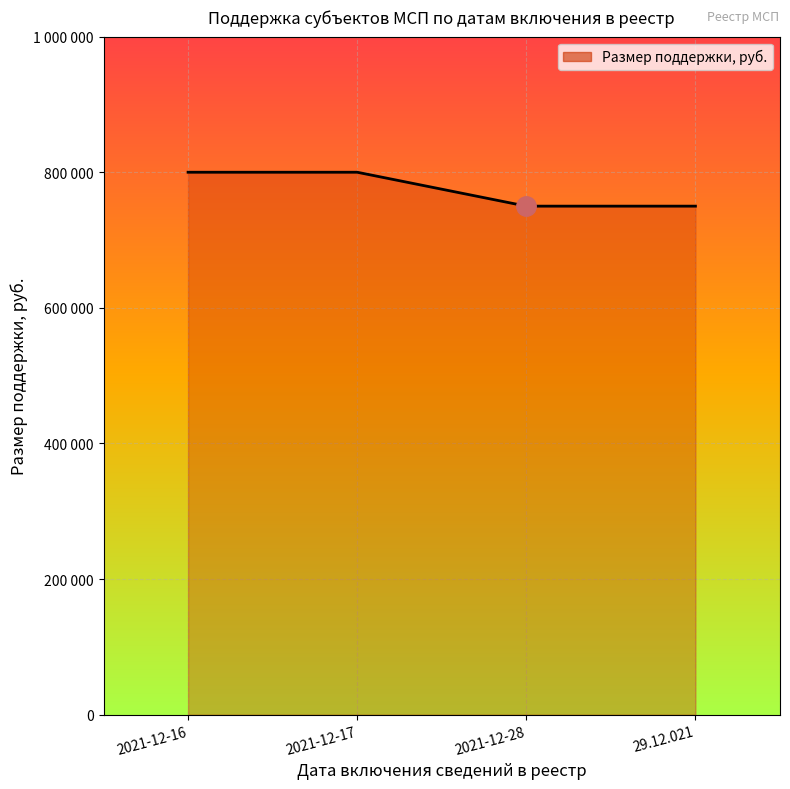

Does the chart display data point markers on the line(s)?

No